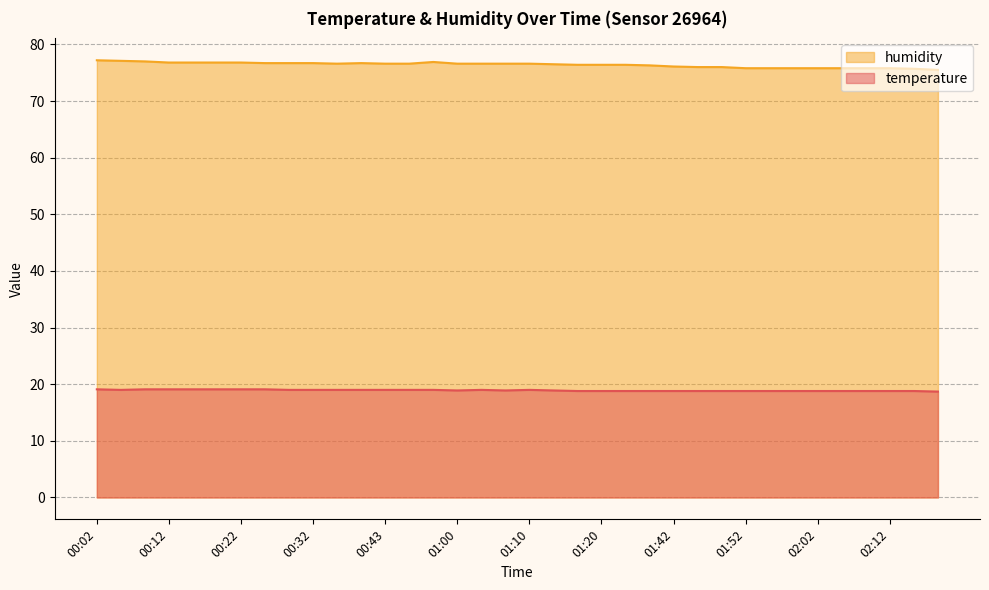

Where does the humidity series first go above 76?

00:02